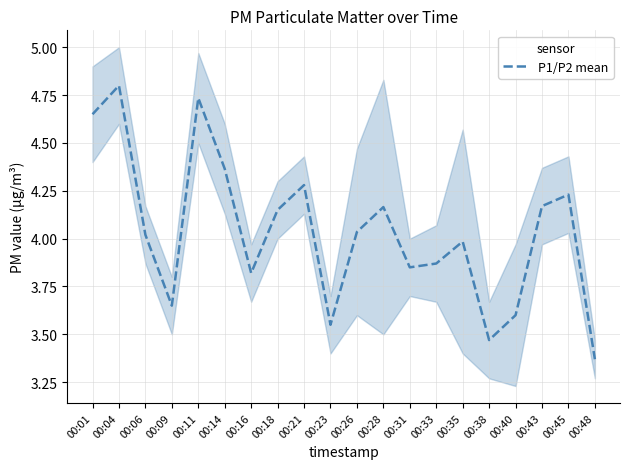

What is the change in value from 00:23 to 00:35?

+0.4